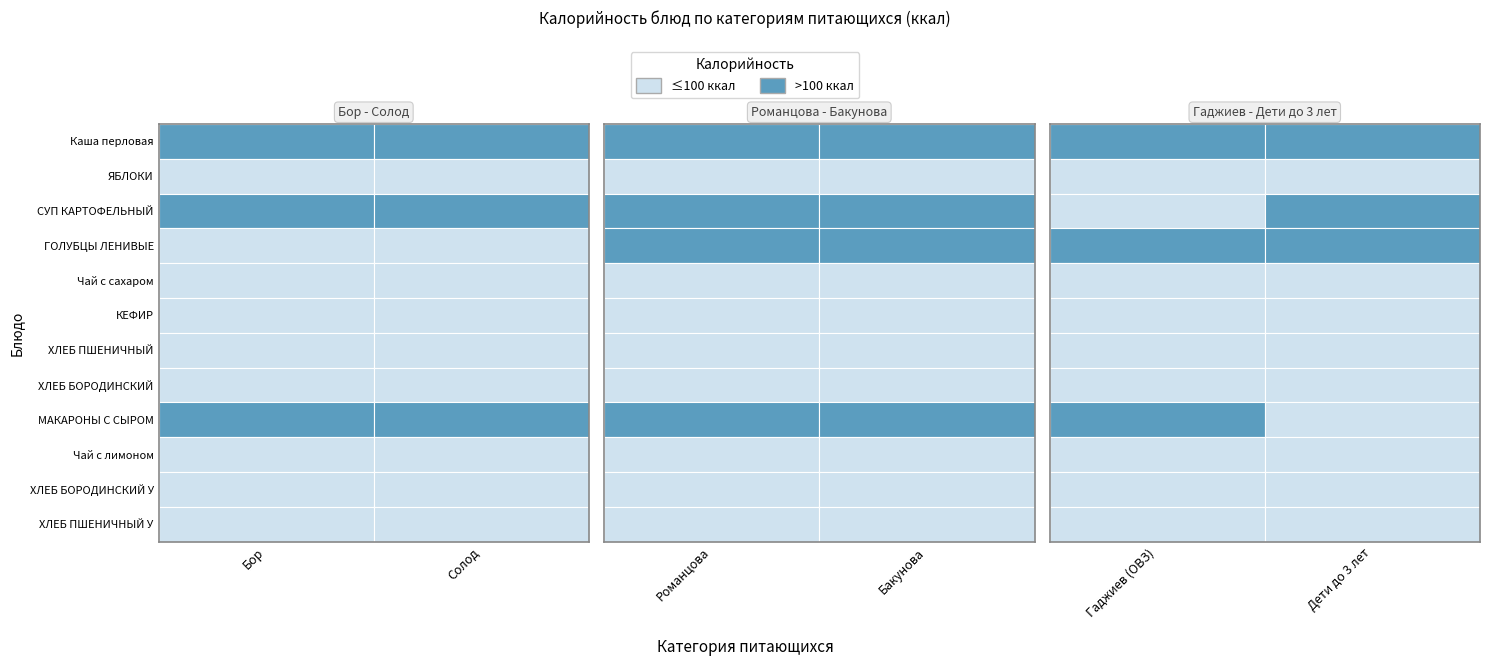

True or false: Солод has a value of 245.0 at Каша перловая.

True